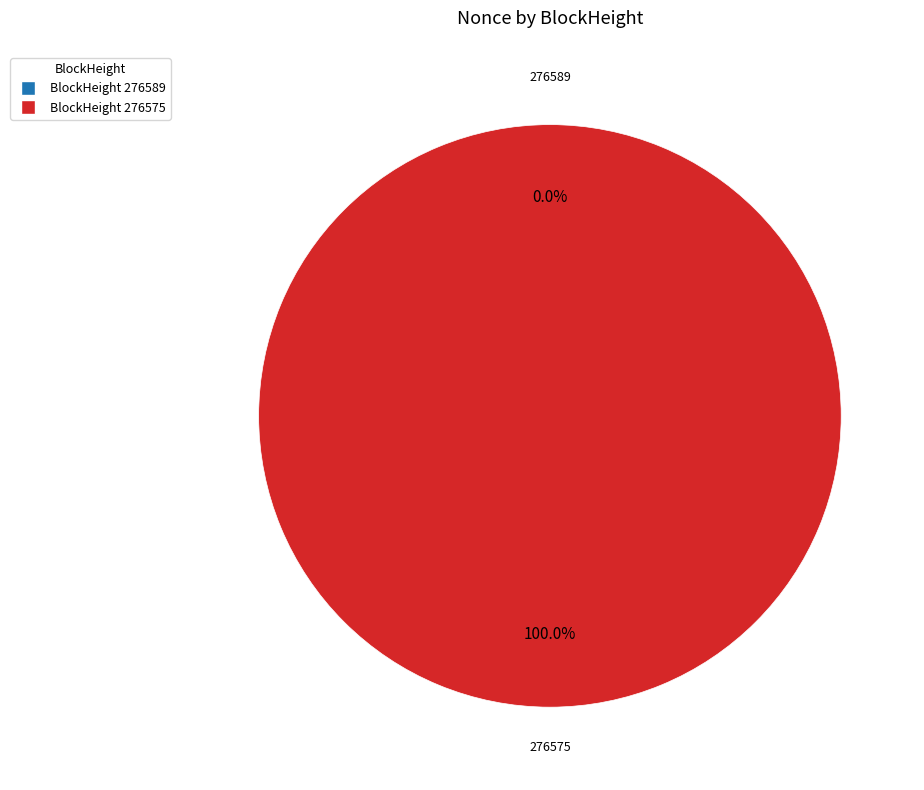

What percentage is the 276575 slice, to the nearest percent?

100%